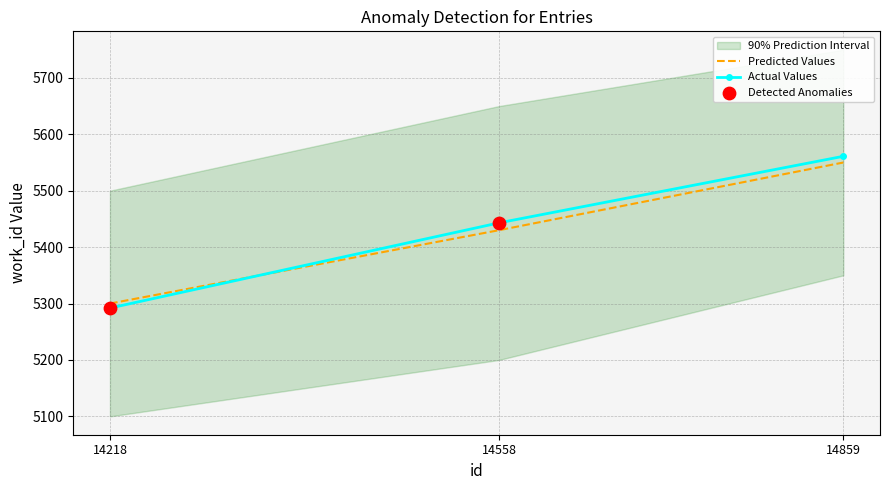

What is the ratio of the value at 14218 to the value at 14859?

1.0